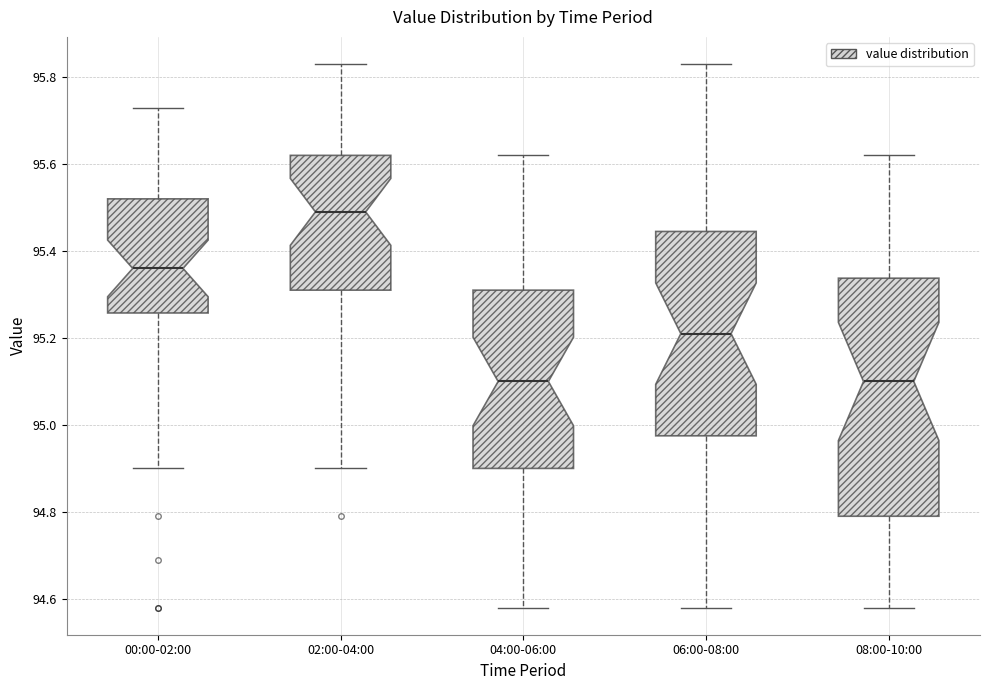

Comparing the boxes themselves (not the whiskers), which one is the tallest?

08:00-10:00